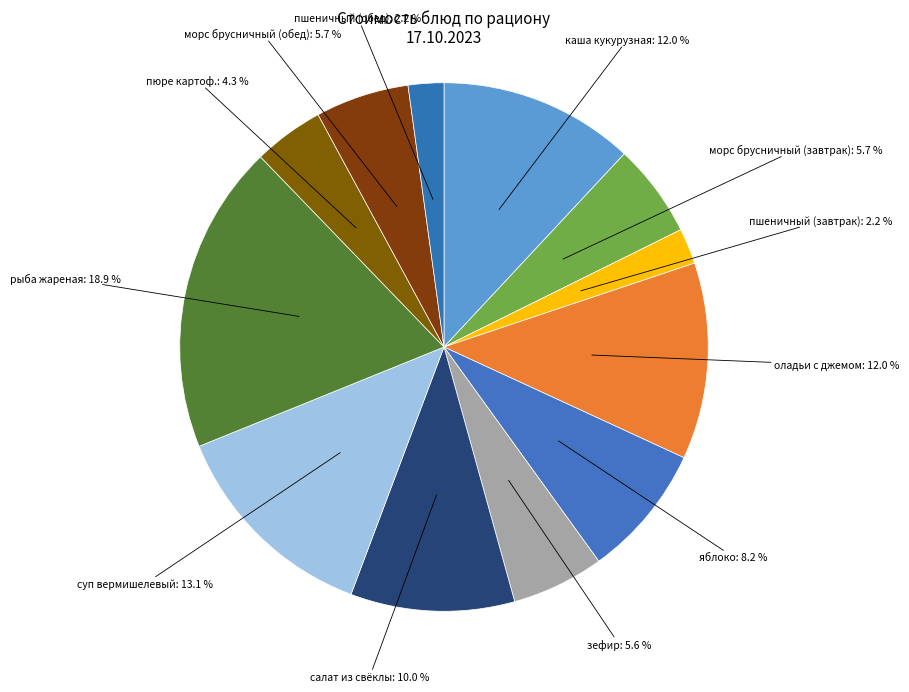

Is it true that морс брусничный (обед) is 1% of the pie?

False